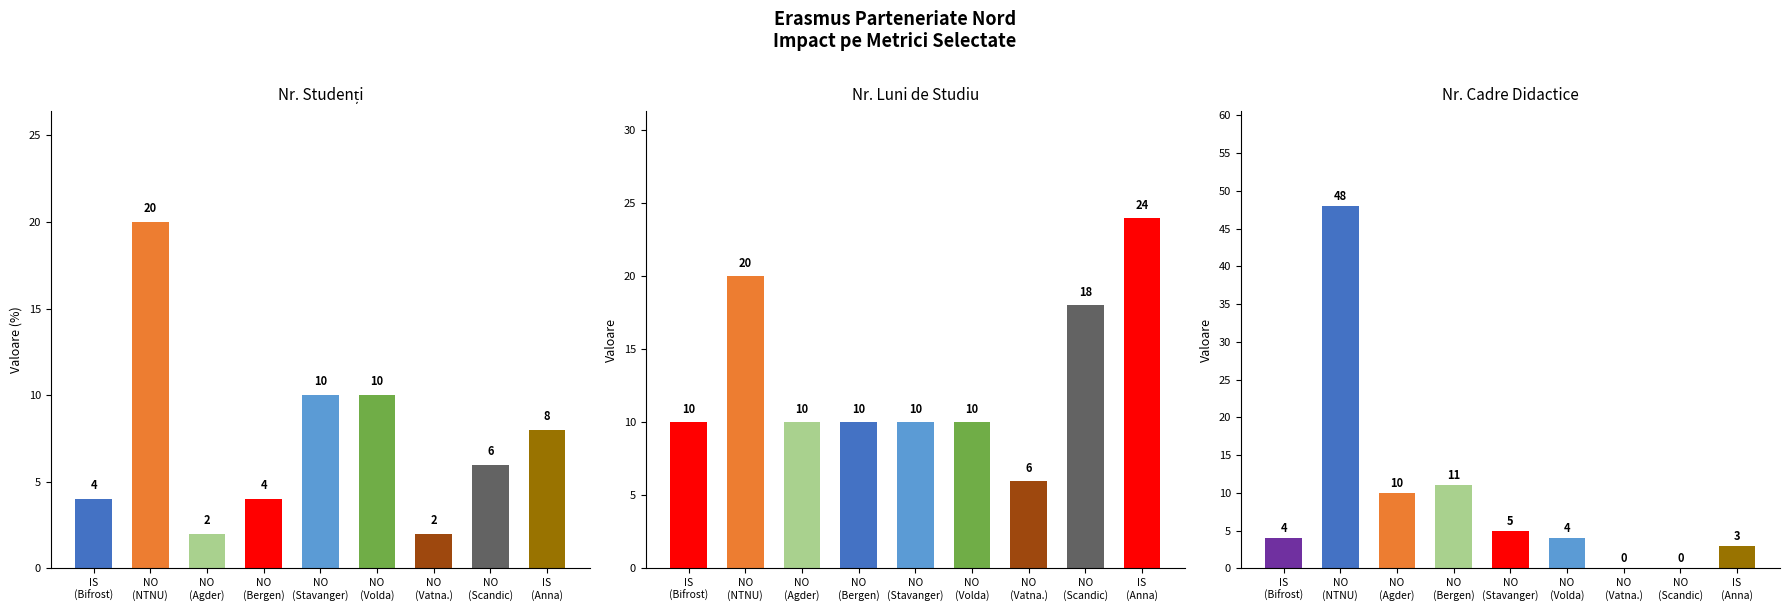

How many groups of bars are there?

9